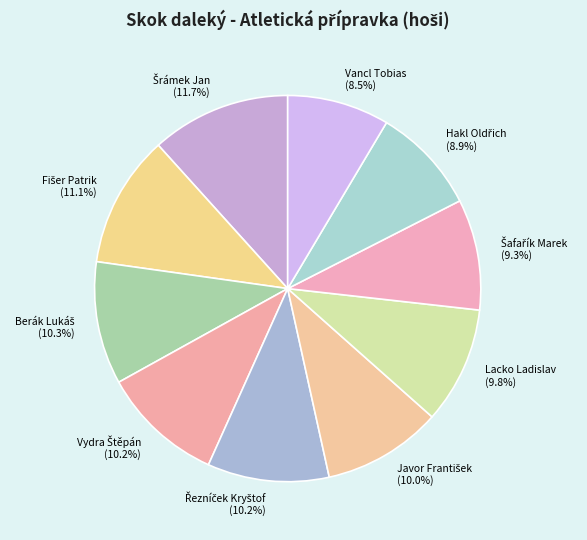

Between Vancl Tobias (8.5%) and Lacko Ladislav (9.8%), which is larger?

Lacko Ladislav (9.8%)